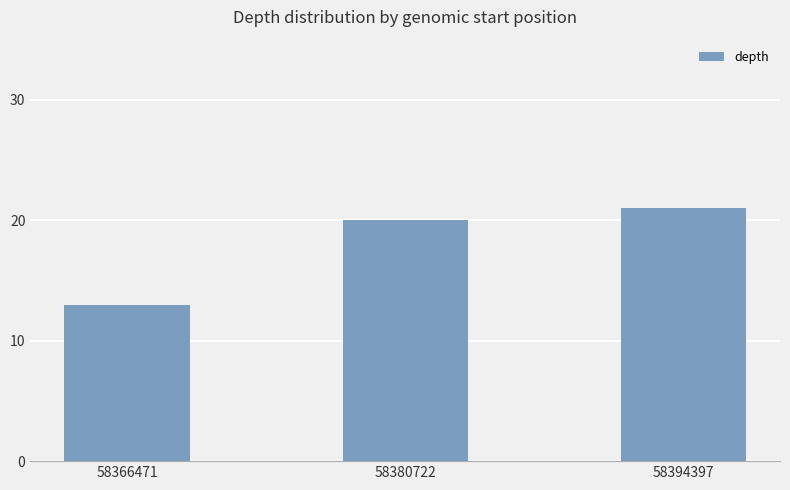

What is the change in value from 58380722 to 58394397?

+1